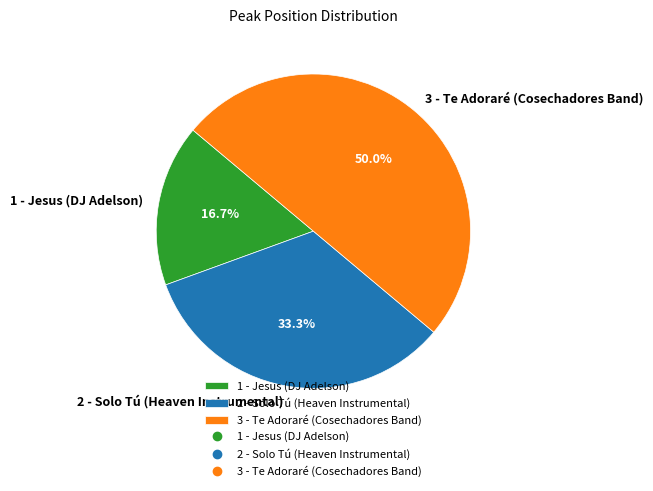

Is it true that 1 - Jesus (DJ Adelson) is 17% of the pie?

True